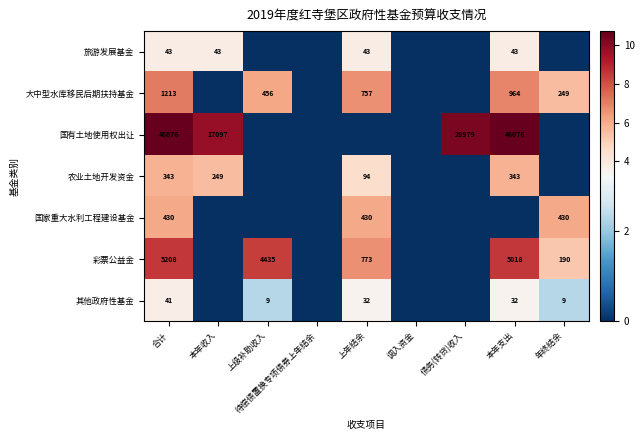

What is the total value across all series at 合计?

53354